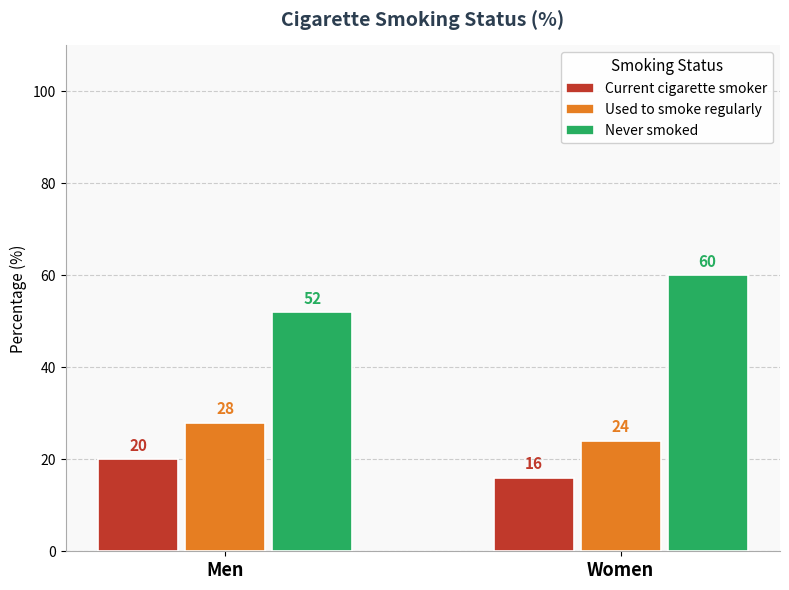

What is the sum of the Never smoked values at Men and Women?

112